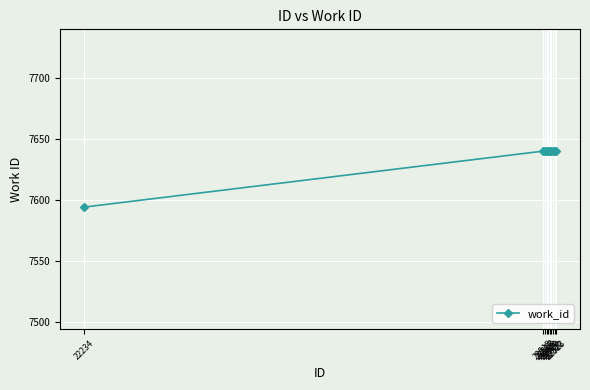

What is the difference between the maximum and minimum values?

46